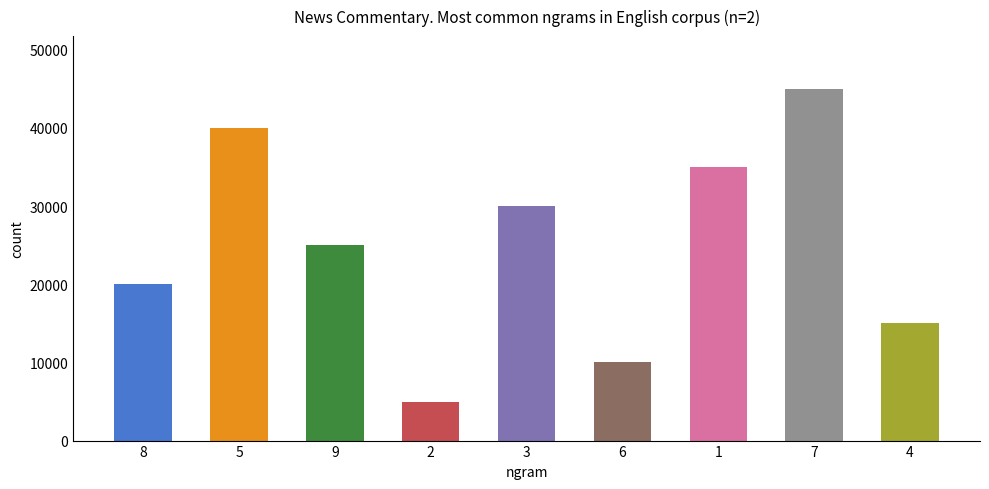

What is the average value?

25000